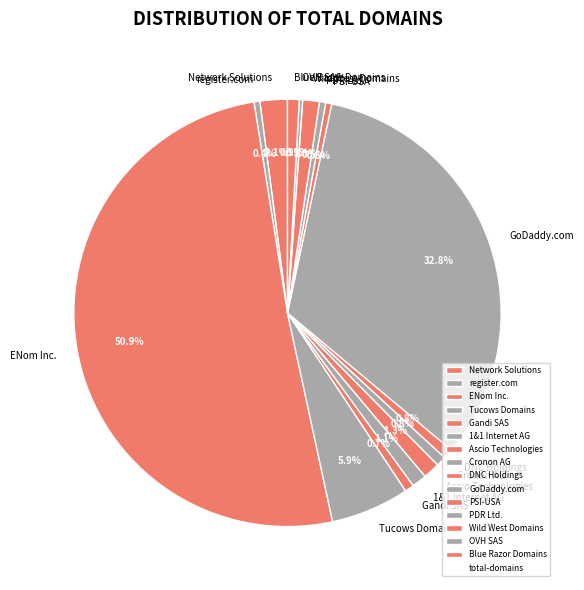

Which has a higher value, Gandi SAS or Ascio Technologies?

Ascio Technologies